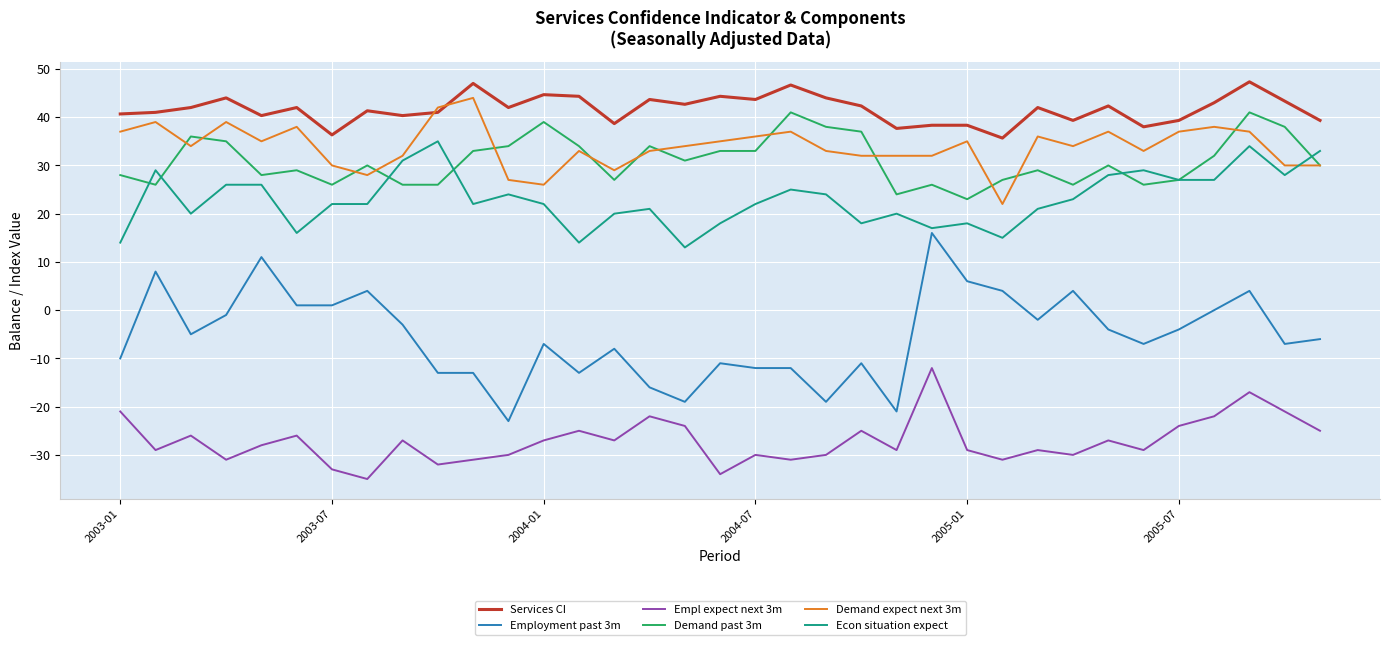

Which series has the largest total across all categories?

Services CI